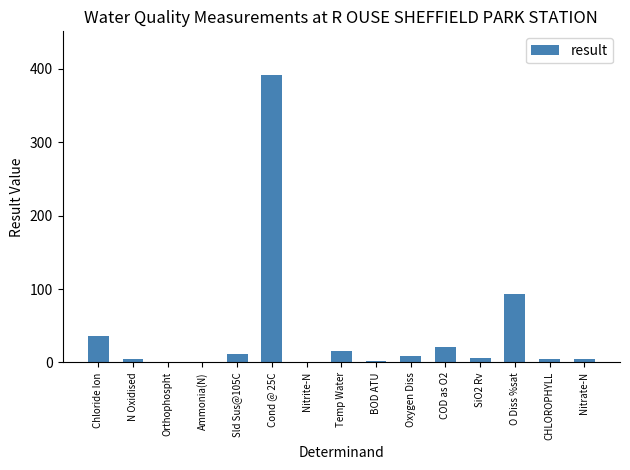

Is it true that the value at Chloride Ion is 50.0?

False